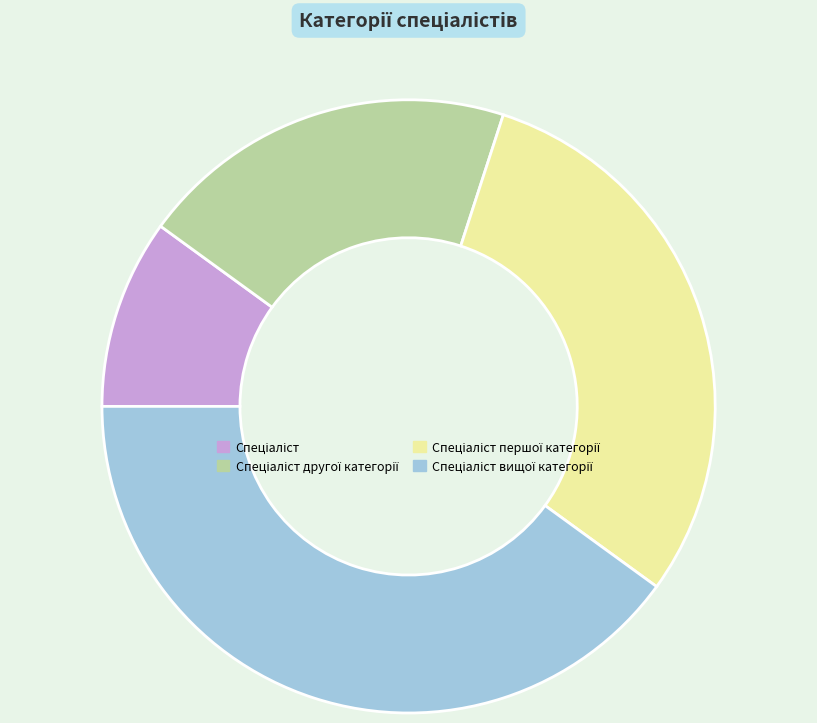

Is there any slice that represents more than half of the pie?

No